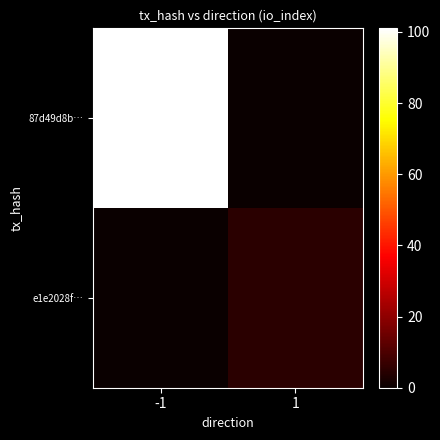

Reading left to right, extract all data points from this chart.

87d49d8b…: -1=101	1=0
e1e2028f…: -1=0	1=5